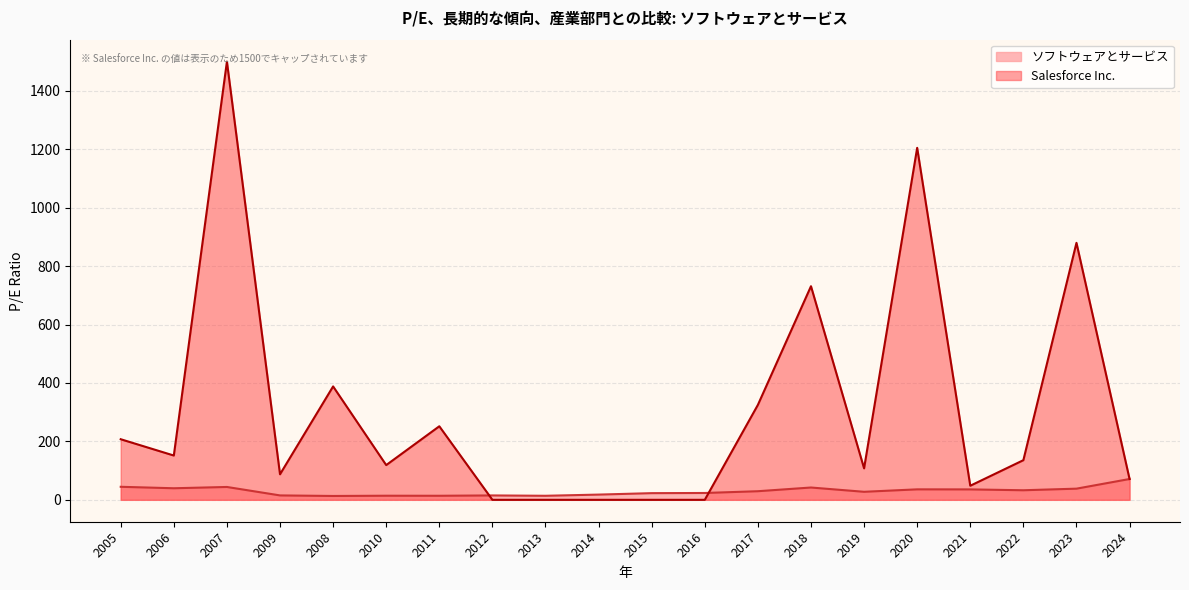

Is it true that the value at 2012 is 15.0?

True